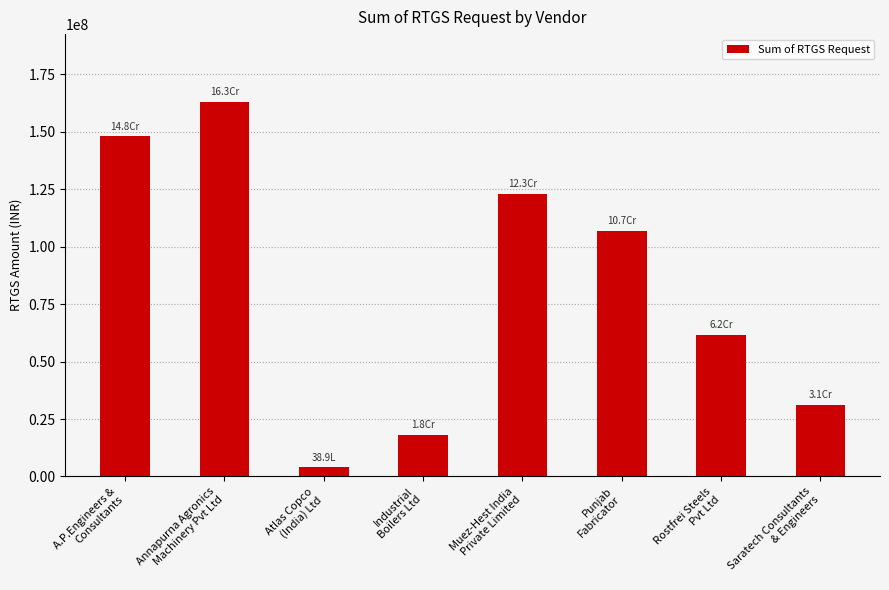

What is the smallest value displayed?

3894000